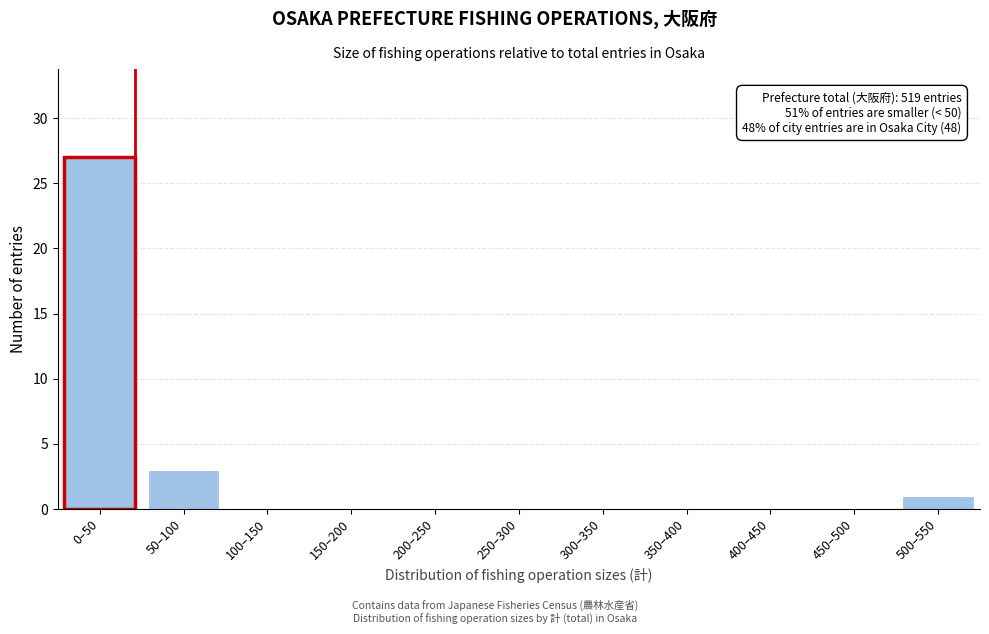

Reading right to left, extract all data points from this chart.

500–550=1	450–500=0	400–450=0	350–400=0	300–350=0	250–300=0	200–250=0	150–200=0	100–150=0	50–100=3	0–50=27